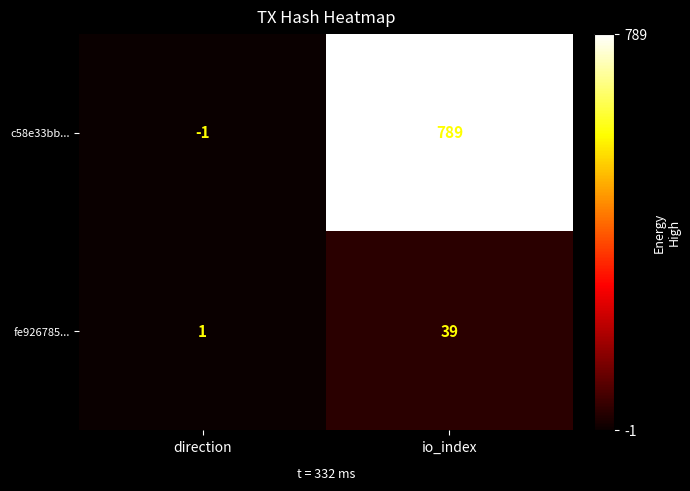

At which label is c58e33bb... closest to 394?

direction